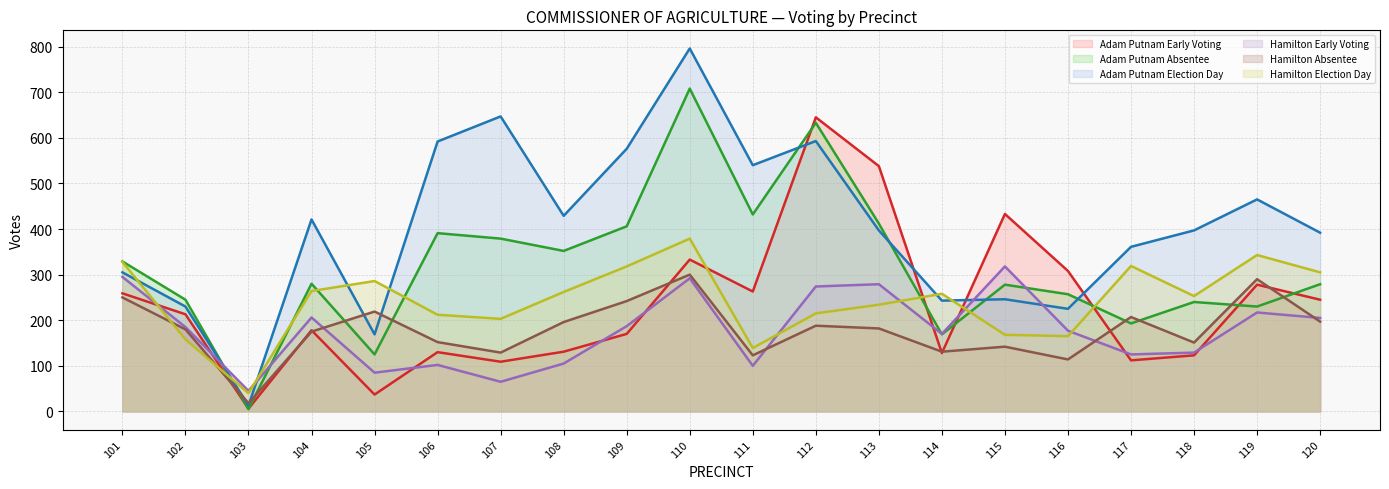

How many lines are shown in the chart?

6